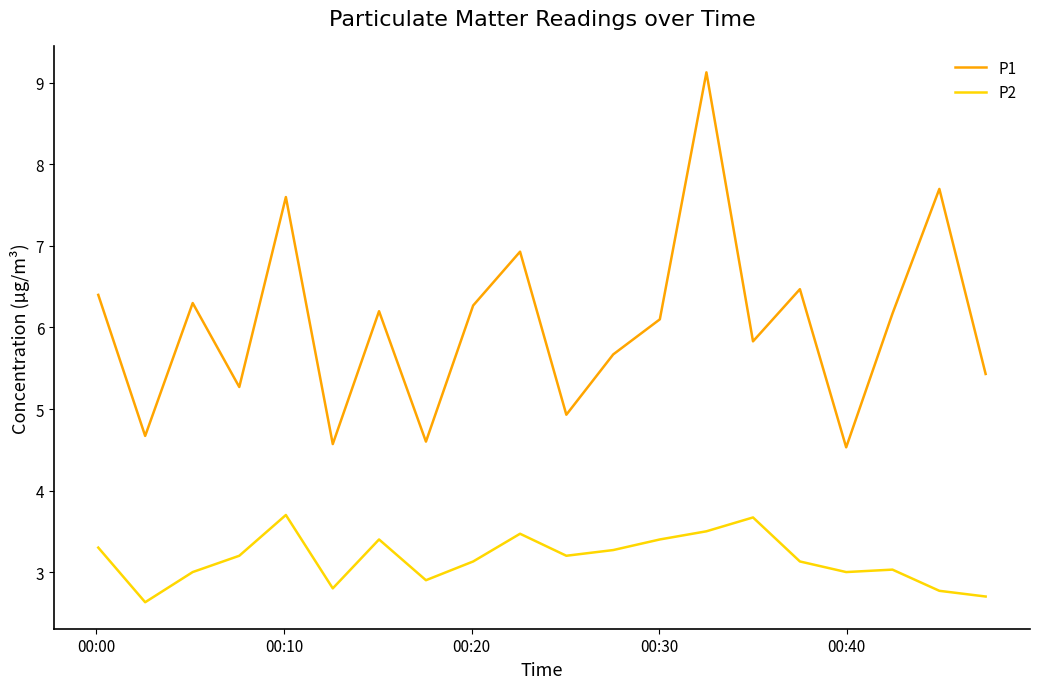

Which series has the largest range (max minus min)?

P1